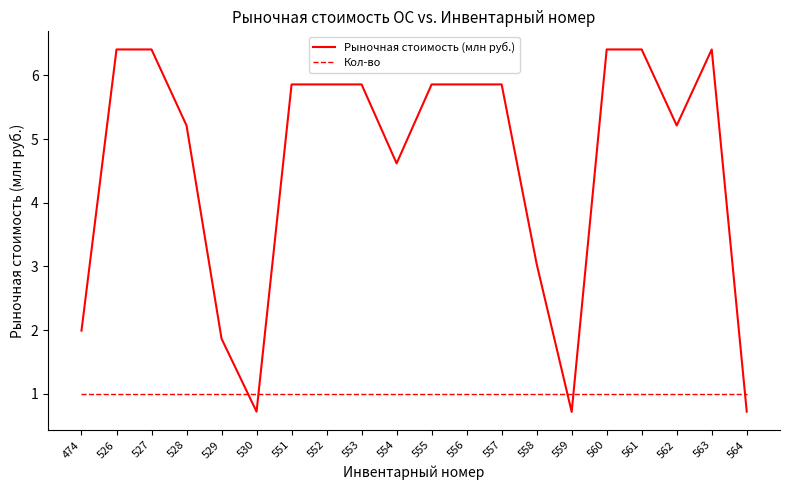

At which label does Рыночная стоимость (млн руб.) first exceed 5?

526